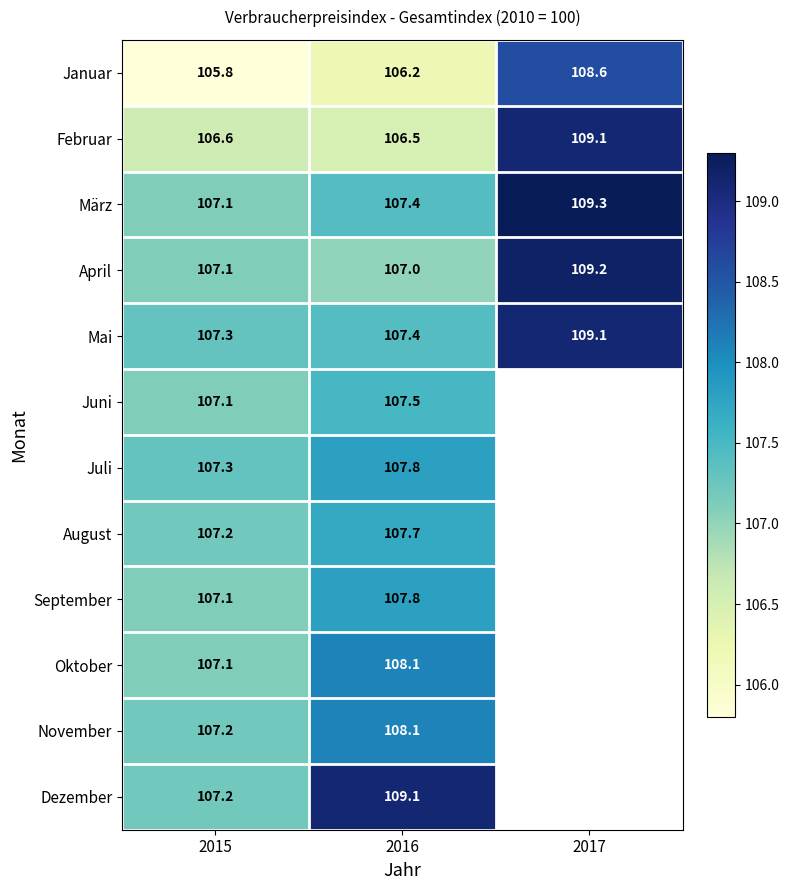

How many data points does each series have?

3